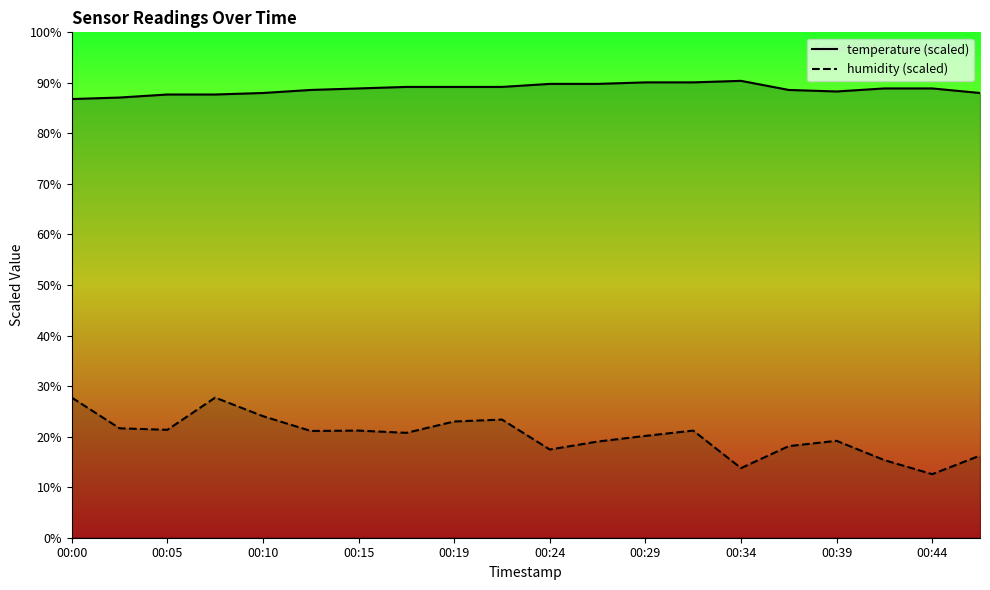

True or false: temperature and humidity cross at least once.

False